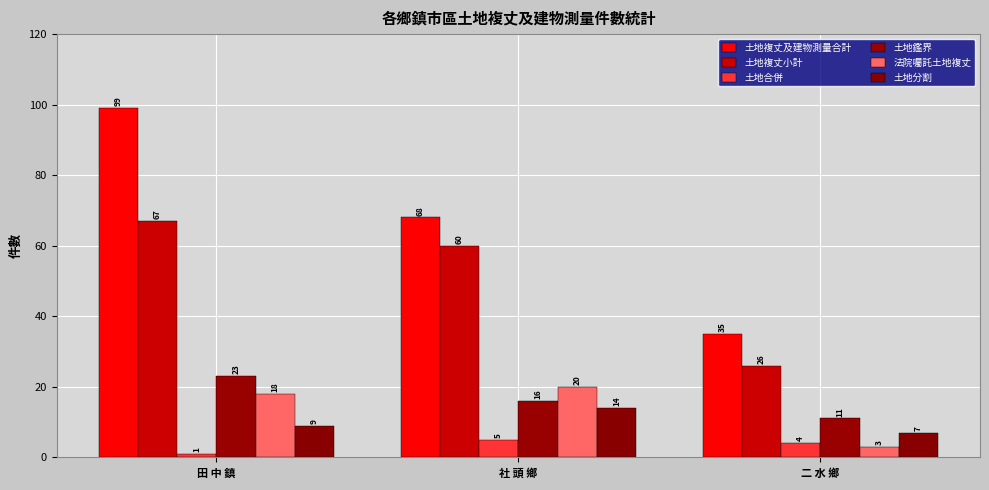

At which label is 土地複丈及建物測量合計 closest to 67?

社 頭 鄉